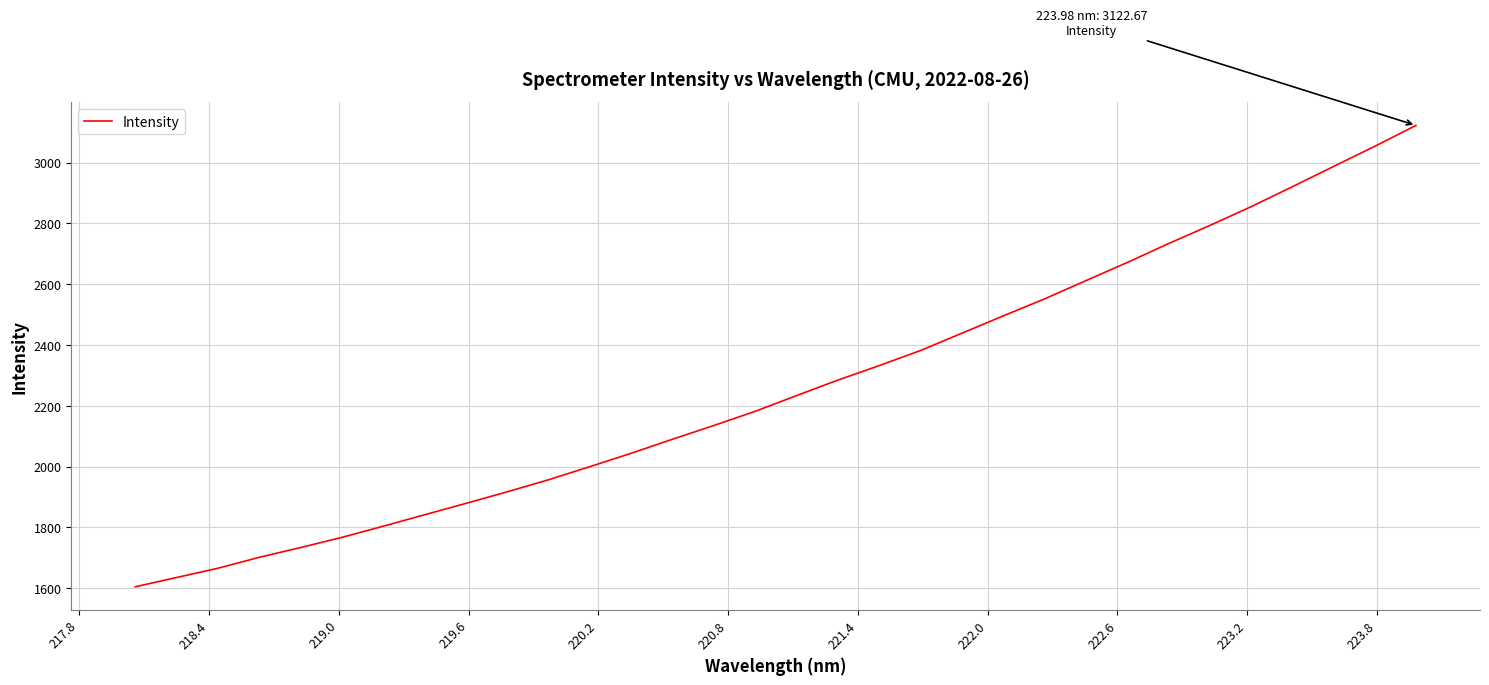

How many lines are shown in the chart?

1